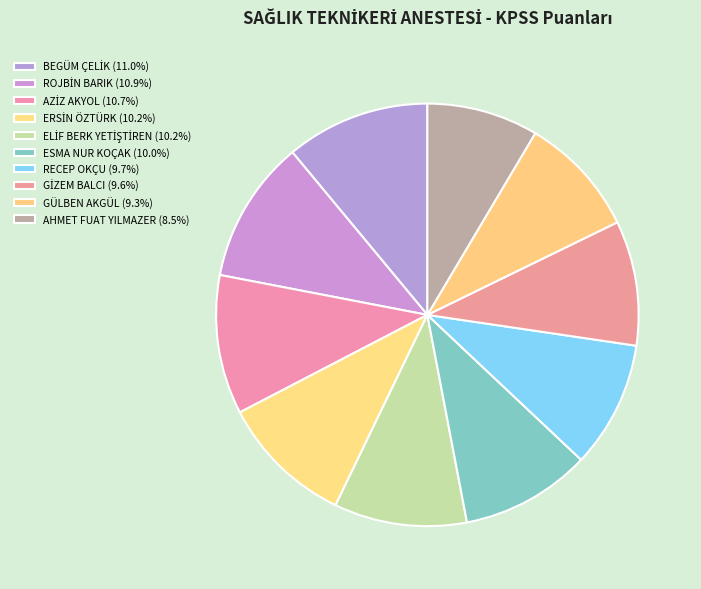

True or false: AZİZ AKYOL accounts for 25% of the total.

False